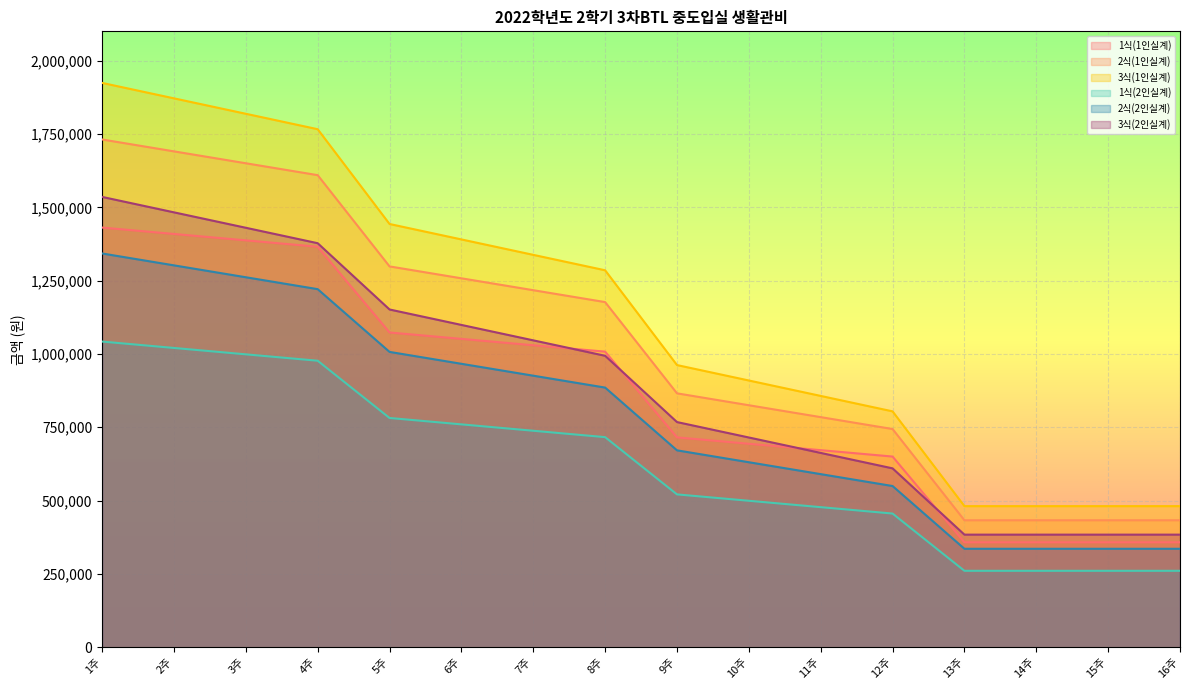

Which label corresponds to the largest value in the chart?

1주